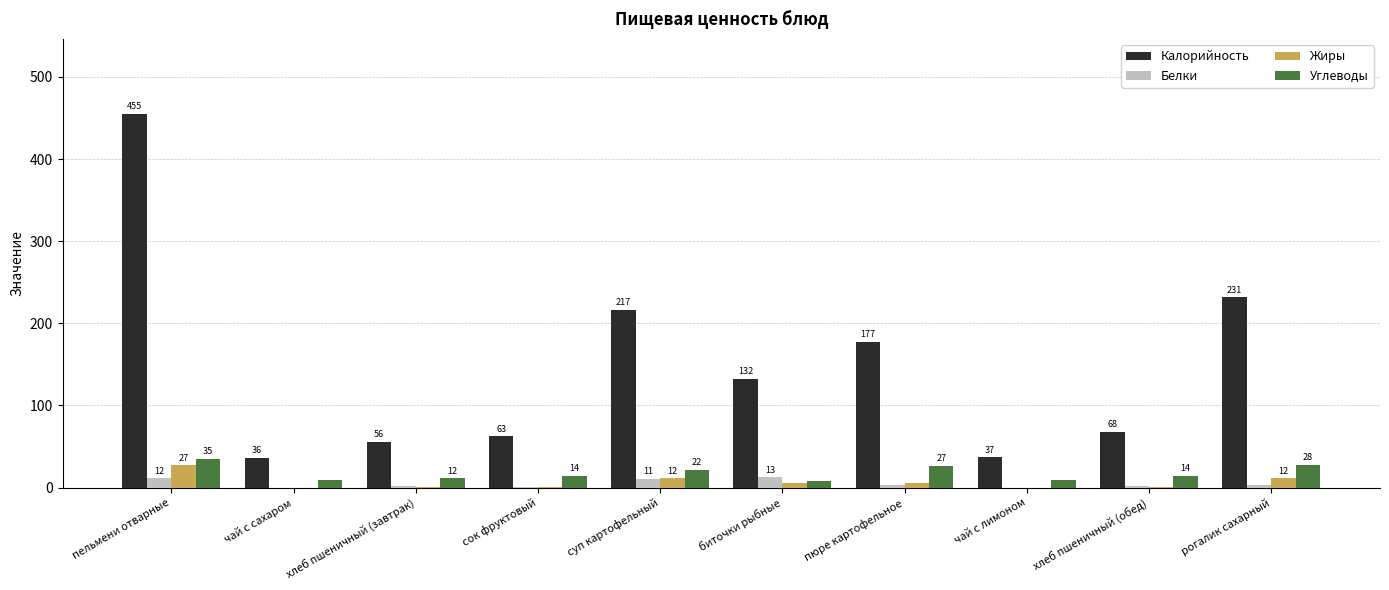

Between суп картофельный and чай с лимоном, which series saw the biggest shift?

Калорийность